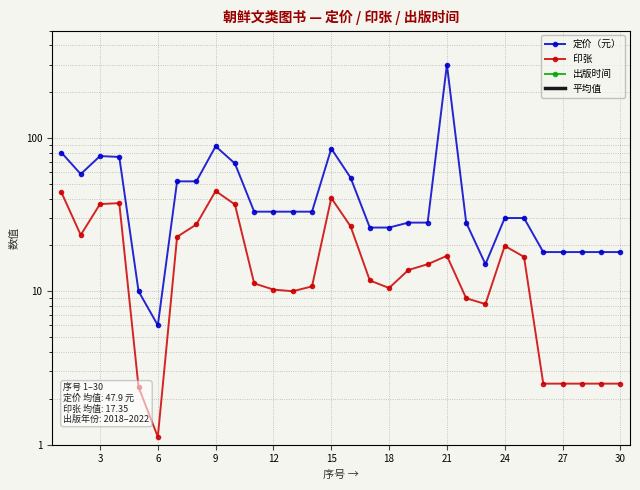

Reading right to left, list all the values displayed in this chart.

定价（元）: 18.0	18.0	18.0	18.0	18.0	30.0	30.0	15.0	28.0	300.0	28.0	28.0	26.0	26.0	55.0	85.0	33.0	33.0	33.0	33.0	68.0	88.0	52.0	52.0	6.0	10.0	75.0	76.0	58.0	80.0
印张: 2.5	2.5	2.5	2.5	2.5	16.8	19.8	8.2	9.0	17.0	15.0	13.8	10.5	11.8	26.5	40.5	10.8	10.0	10.2	11.2	36.8	45.0	27.2	22.6	1.1	2.4	37.5	37.0	23.2	44.0
出版时间: 2022.0	2022.0	2022.0	2022.0	2022.0	2021.0	2021.0	2021.0	2021.0	2022.0	2021.0	2021.0	2021.0	2022.0	2021.0	2021.0	2018.0	2018.0	2018.0	2018.0	2022.0	2022.0	2022.0	2022.0	2022.0	2022.0	2021.0	2021.0	2021.0	2021.0
平均值: 680.8	680.8	680.8	680.8	680.8	689.2	690.2	681.4	686.0	779.7	688.0	687.6	685.8	686.6	700.8	715.5	687.2	687.0	687.1	687.4	708.9	718.3	700.4	698.9	676.4	678.1	711.2	711.3	700.8	715.0